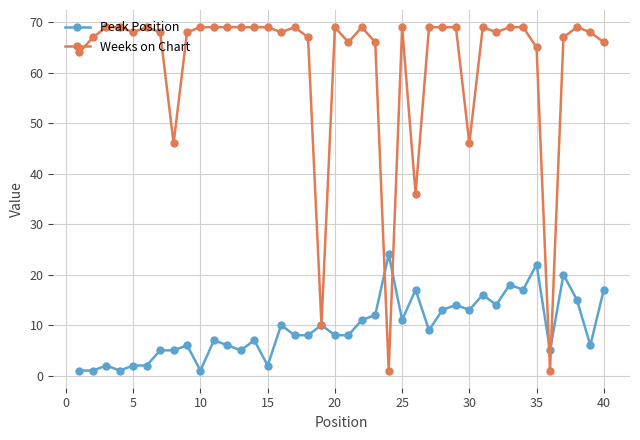

What is the greatest value displayed?

69